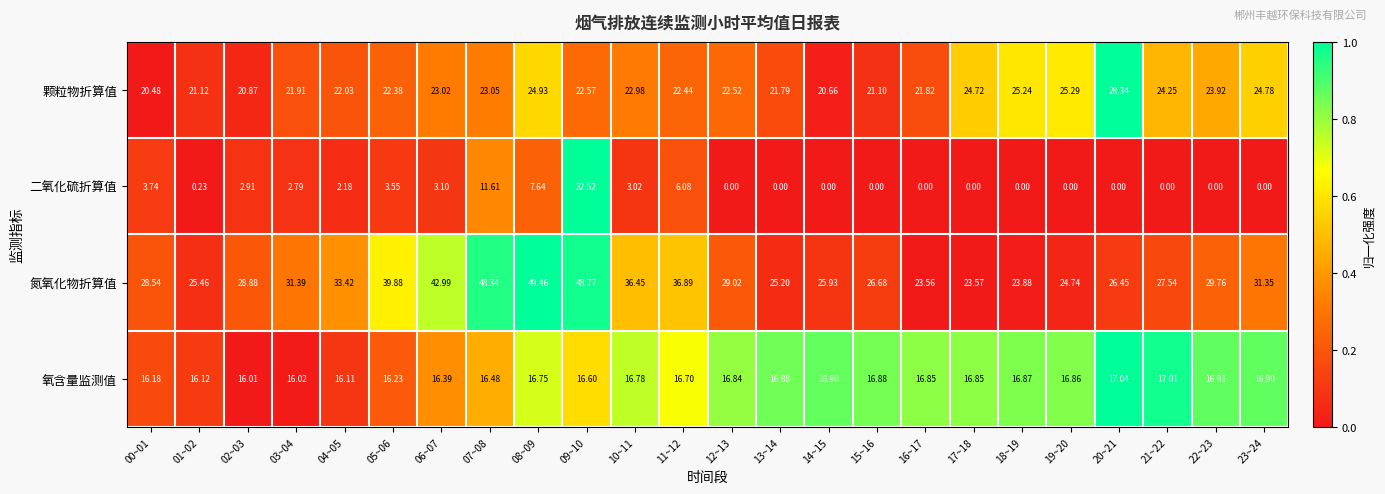

Is the value of 颗粒物折算值 at 05~06 greater than the value of 二氧化硫折算值 at 04~05?

Yes